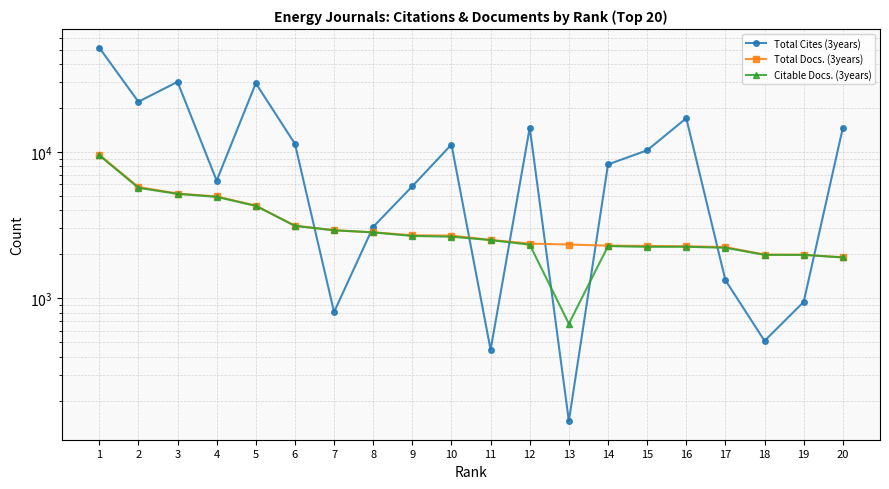

Is this an area chart (filled region under the line)?

No